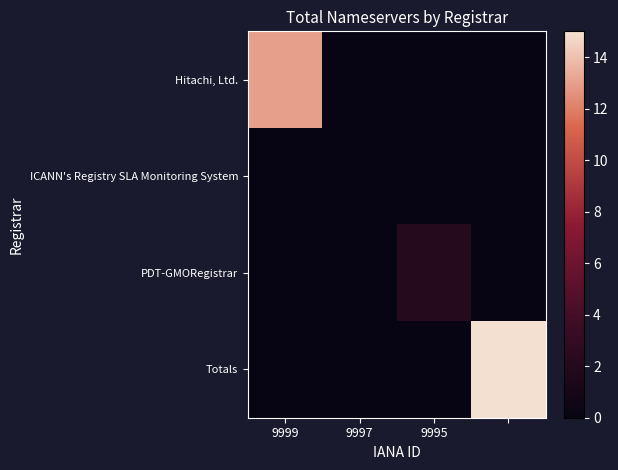

At how many categories does at least one series exceed 7?

2